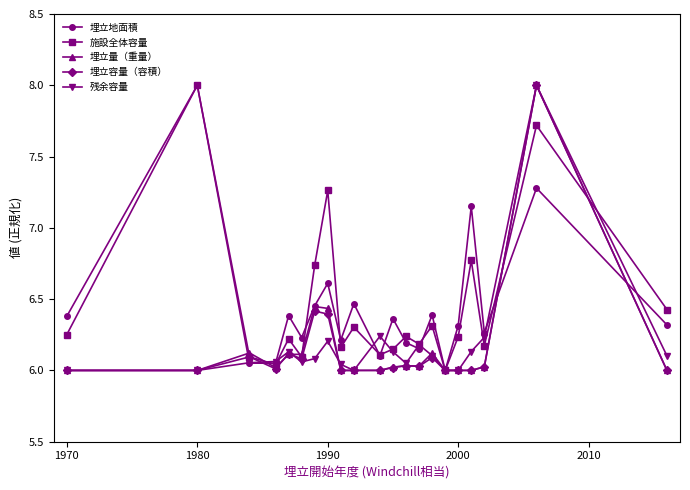

What is the greatest value displayed?

8.0